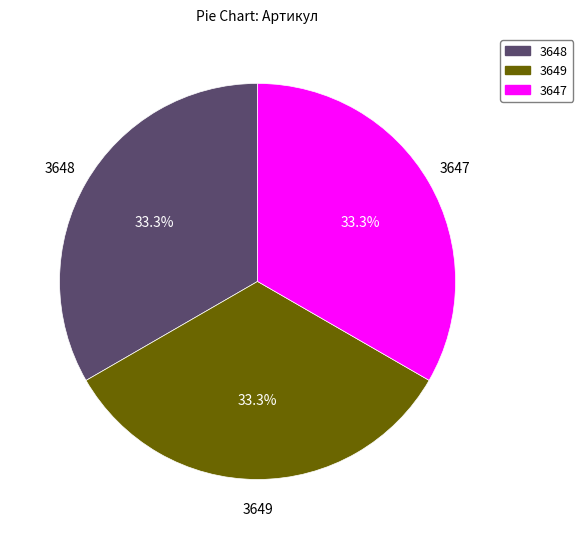

What percentage is NOT represented by 3648?

66.7%